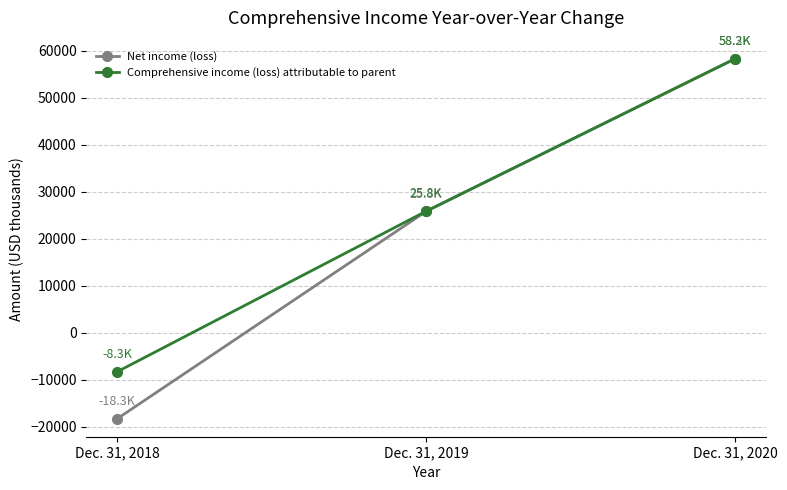

What is the spread (max minus min) of values at Dec. 31, 2018?

10001